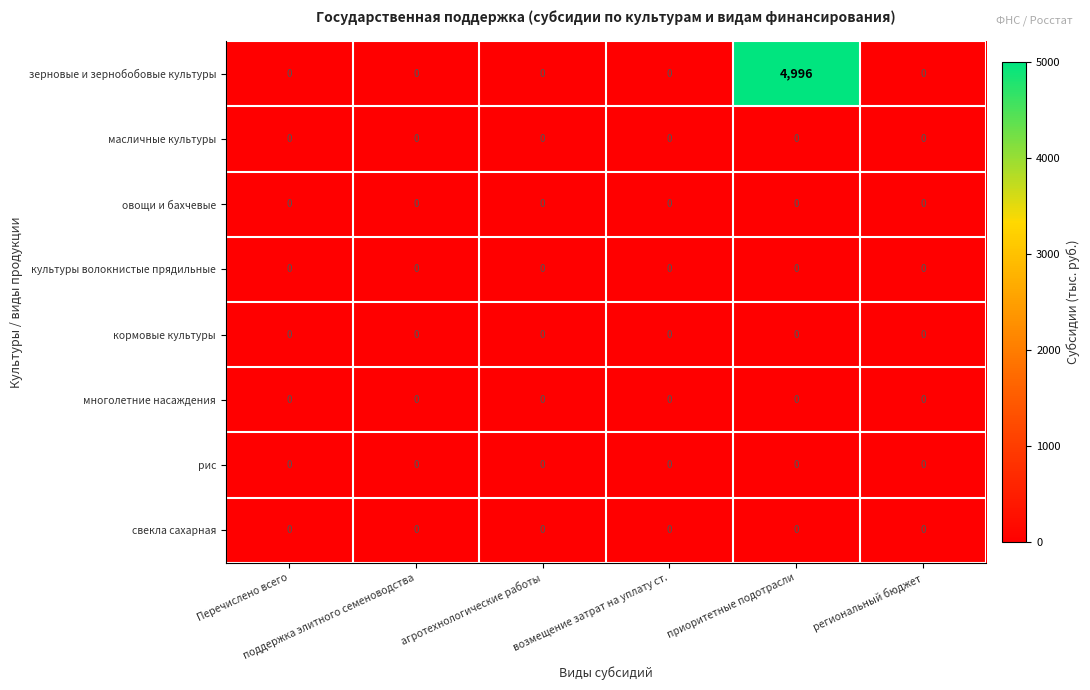

Between возмещение затрат на уплату ст. and приоритетные подотрасли, which series saw the biggest shift?

зерновые и зернобобовые культуры